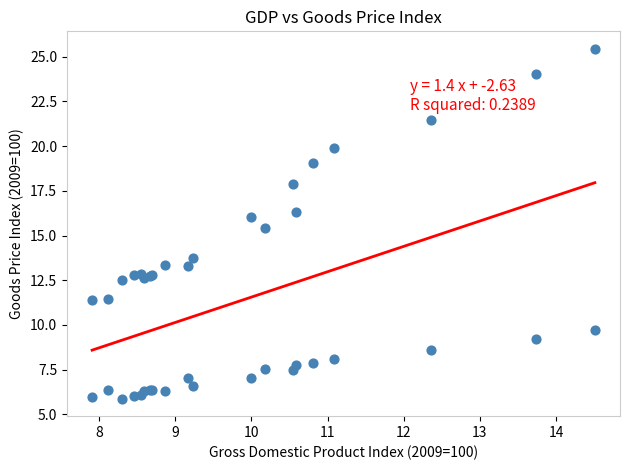

What Y value in the scatter plot is closest to 15?

15.4